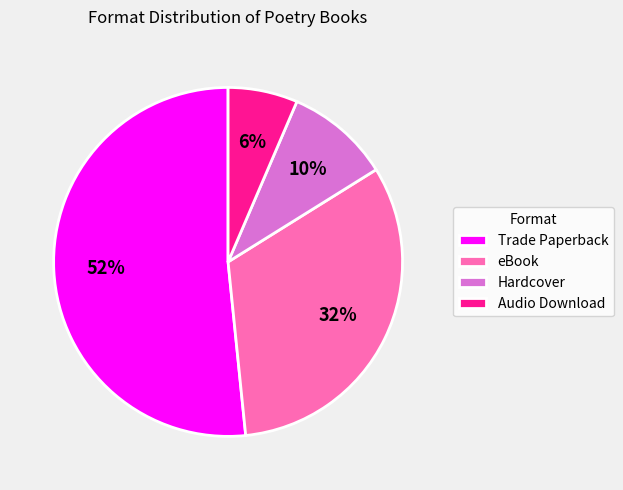

What is the majority slice?

Trade Paperback